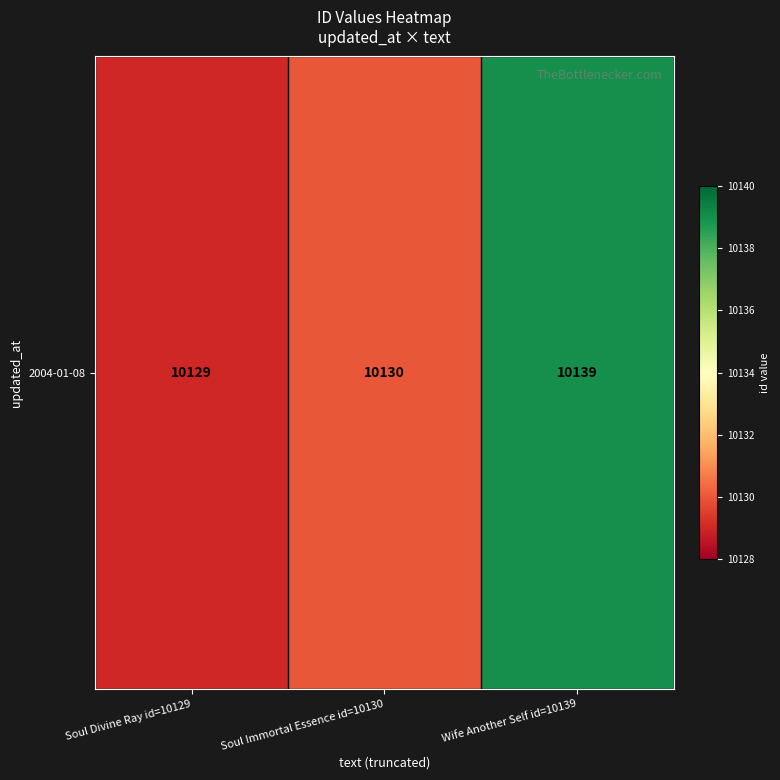

Reading left to right, list all the values displayed in this chart.

10129	10130	10139